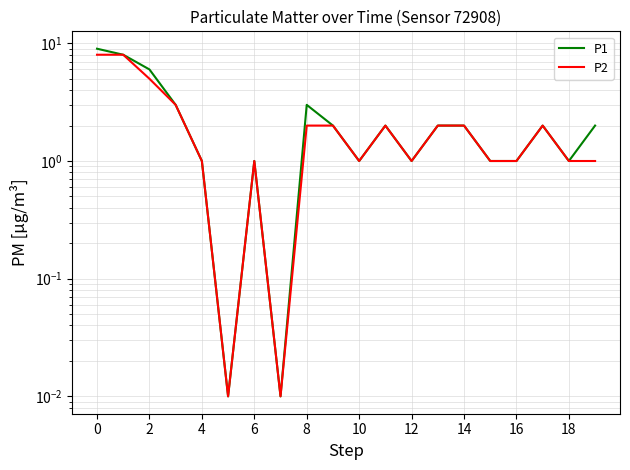

What is the average value of the P1 series?

2.4